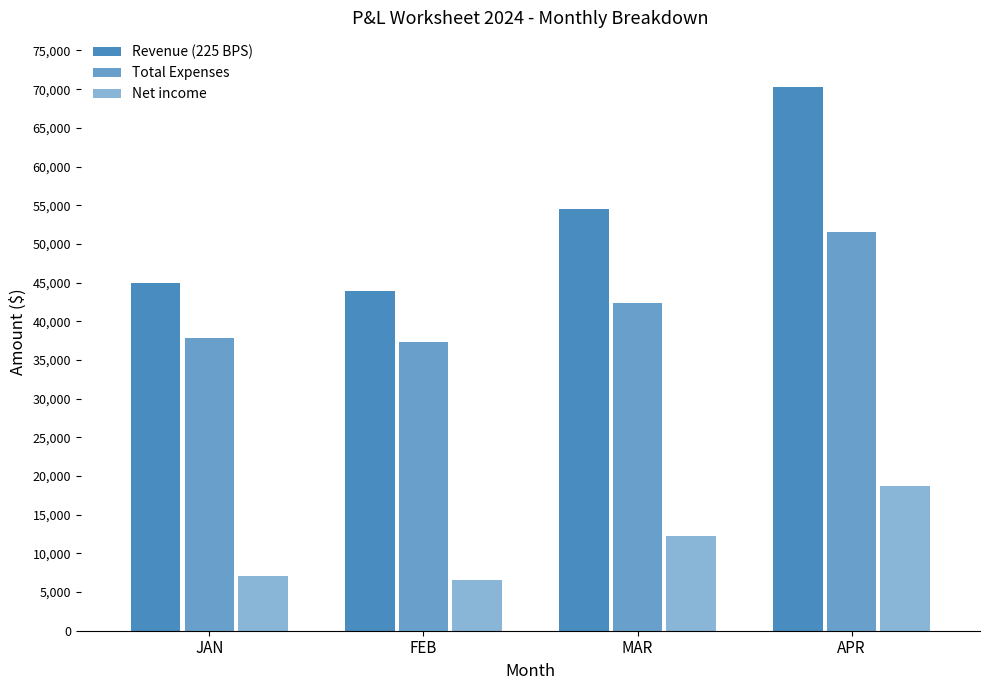

Are the bars grouped side by side (vs. stacked)?

Yes